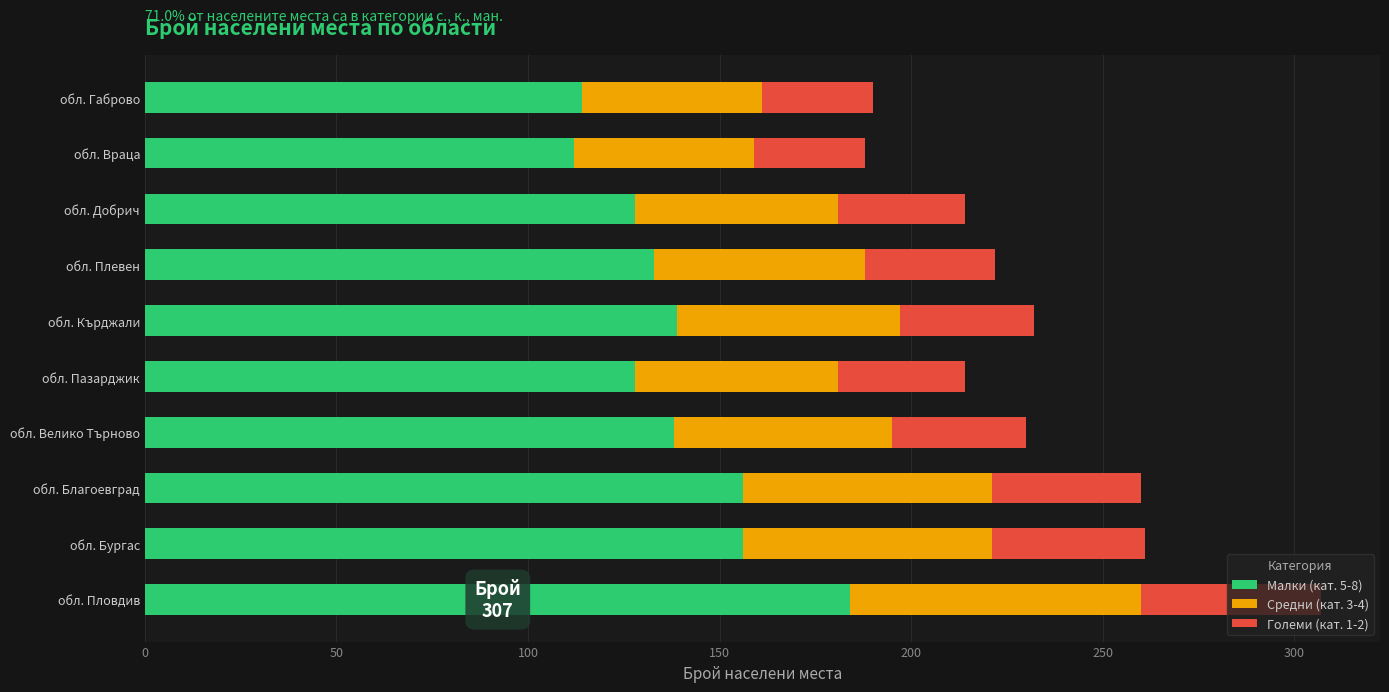

What is the sum of all Малки (кат. 5-8) values?

1388